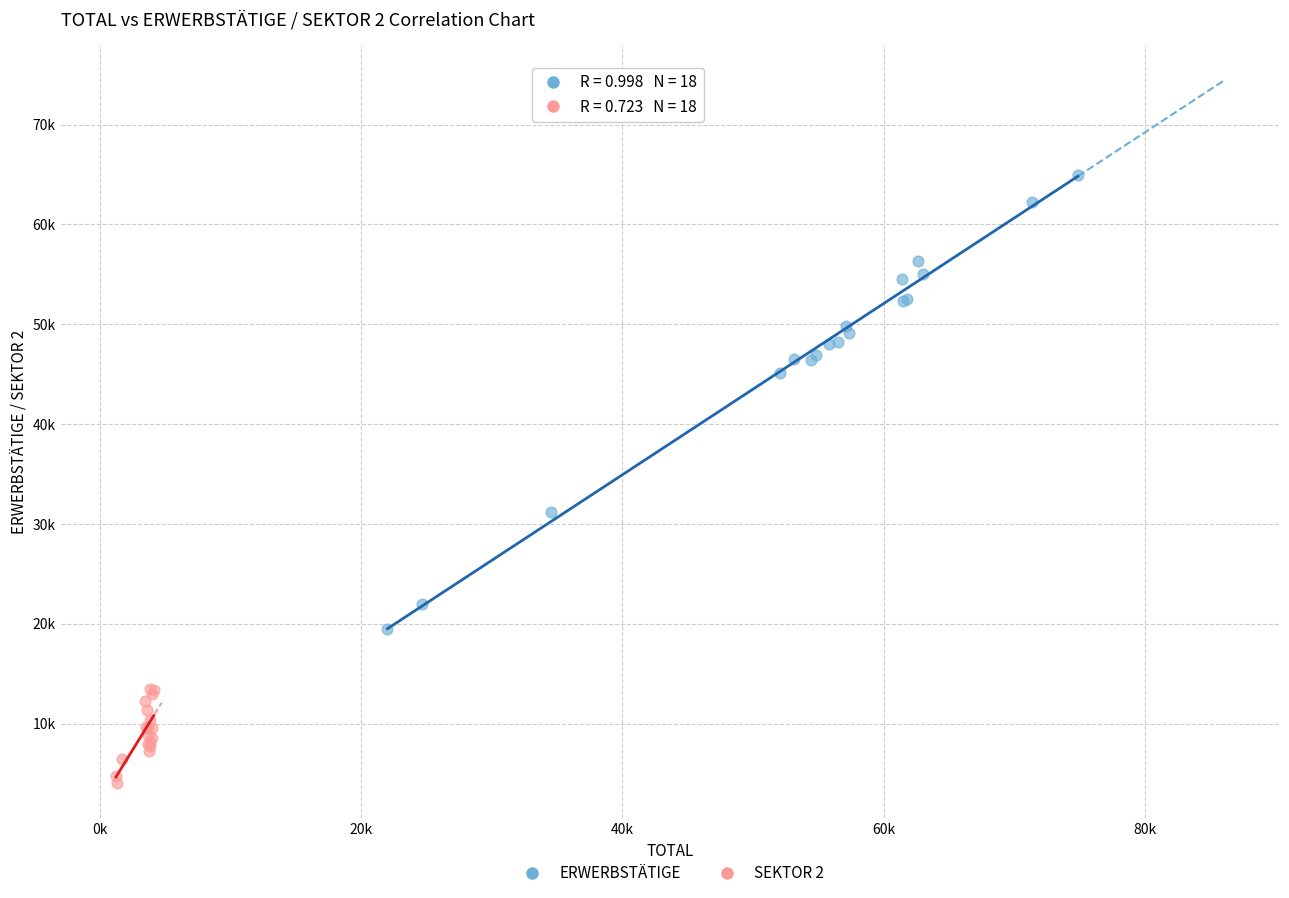

What are all the series names shown in the legend?

ERWERBSTÄTIGE, SEKTOR 2